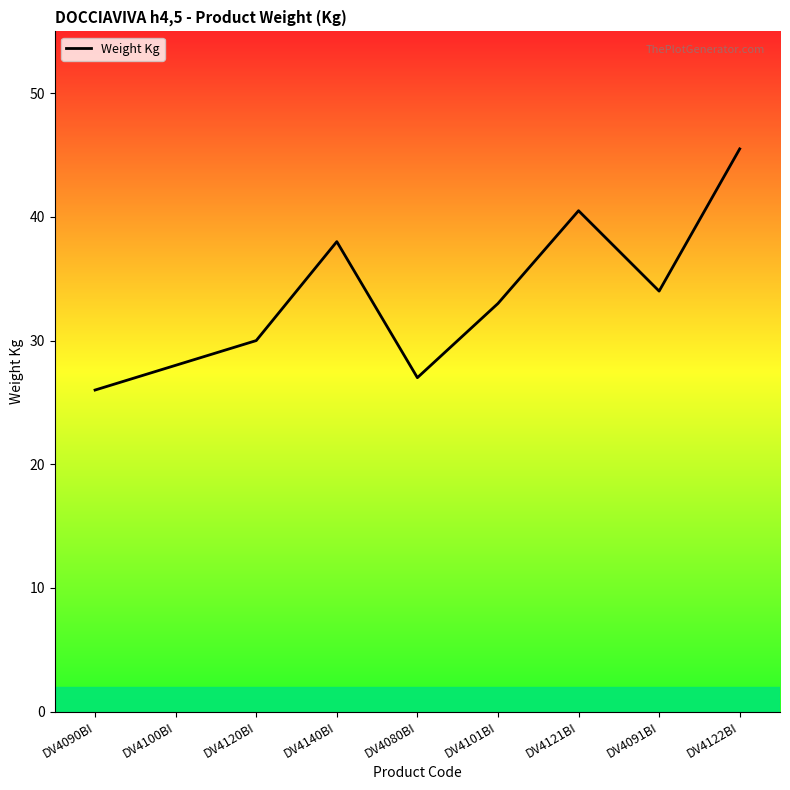

Rank the categories by value from lowest to highest.

DV4090BI, DV4080BI, DV4100BI, DV4120BI, DV4101BI, DV4091BI, DV4140BI, DV4121BI, DV4122BI